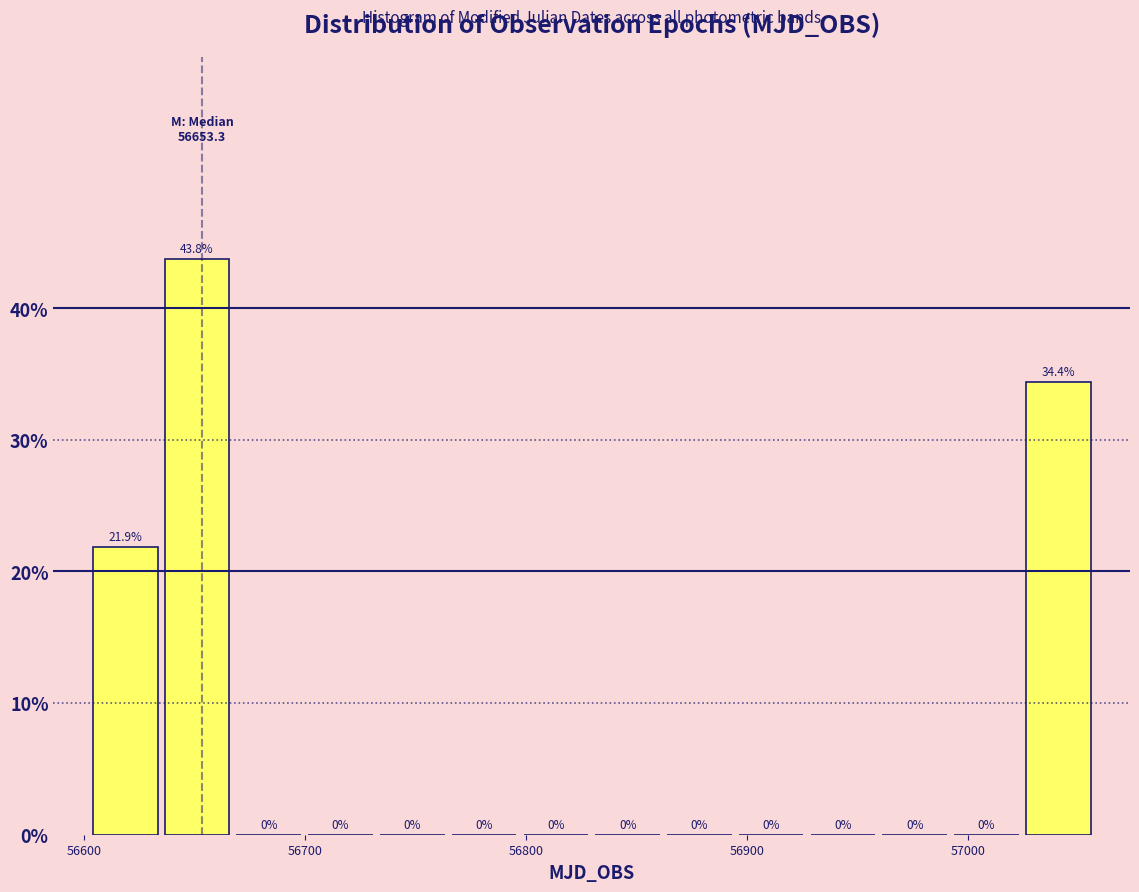

Read against the x-axis, roughly where is the centre of the tallest bar?

56650